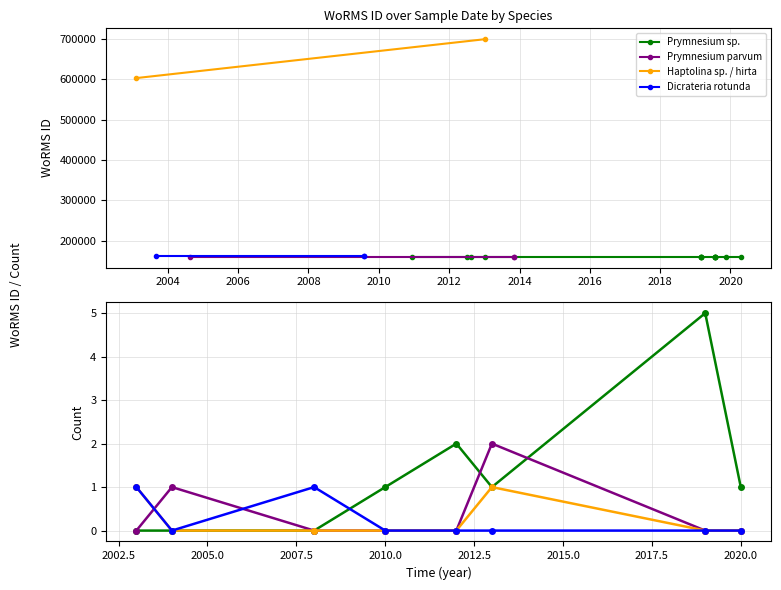

What is the sum of the Haptolina sp. / hirta values at 2014 and 2012?

1